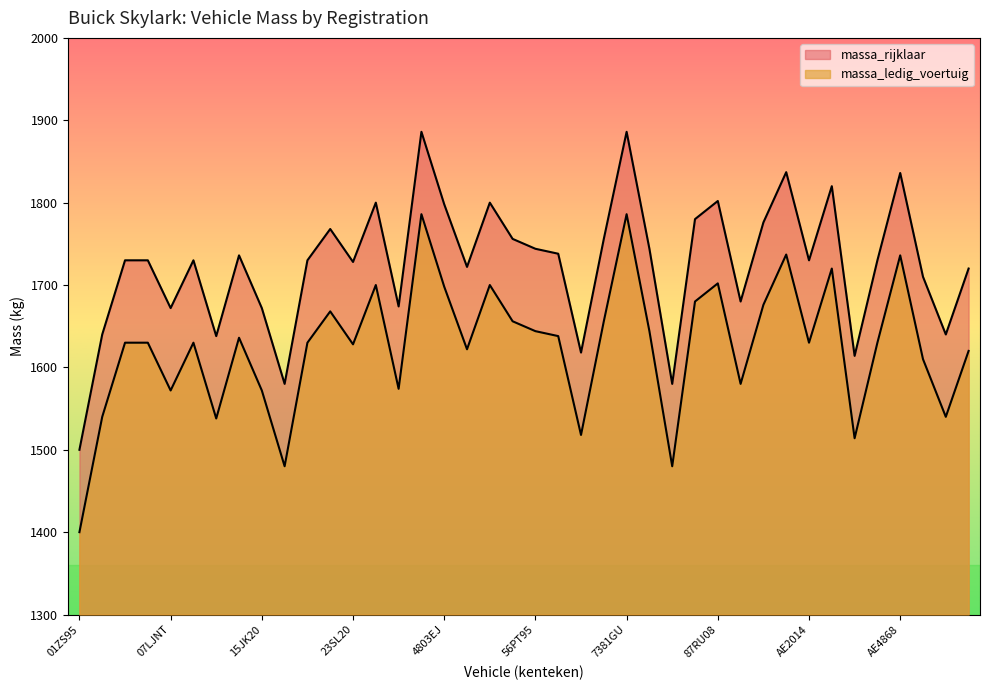

Between 0773RZ and 5766MM, which series saw the biggest shift?

massa_ledig_voertuig